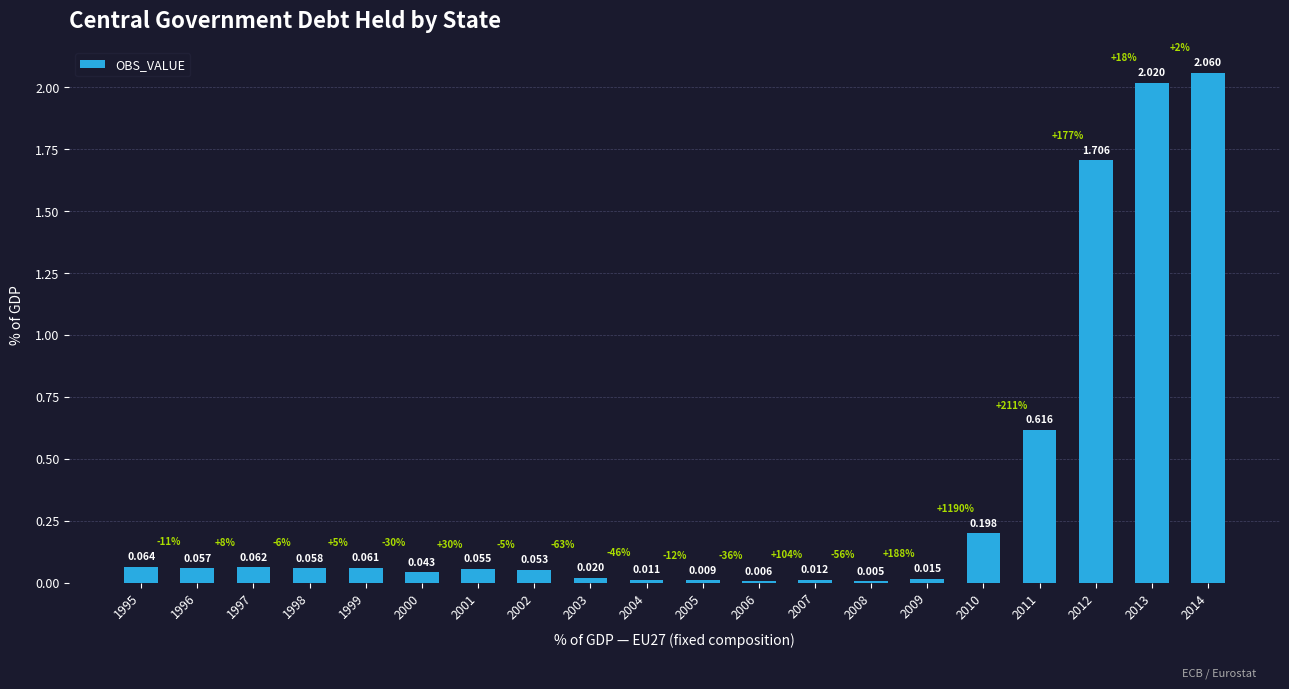

Rank the categories by value from highest to lowest.

2014, 2013, 2012, 2011, 2010, 1995, 1997, 1999, 1998, 1996, 2001, 2002, 2000, 2003, 2009, 2007, 2004, 2005, 2006, 2008